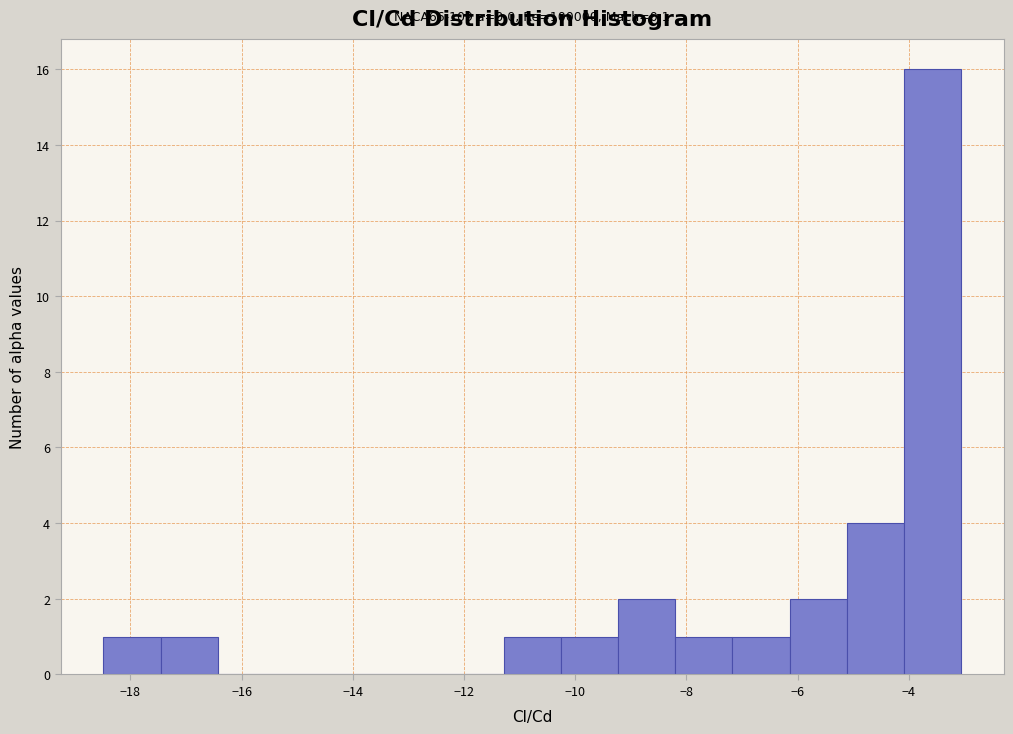

Over which range of the x-axis is the bar tallest?

-4.0 to -3.0